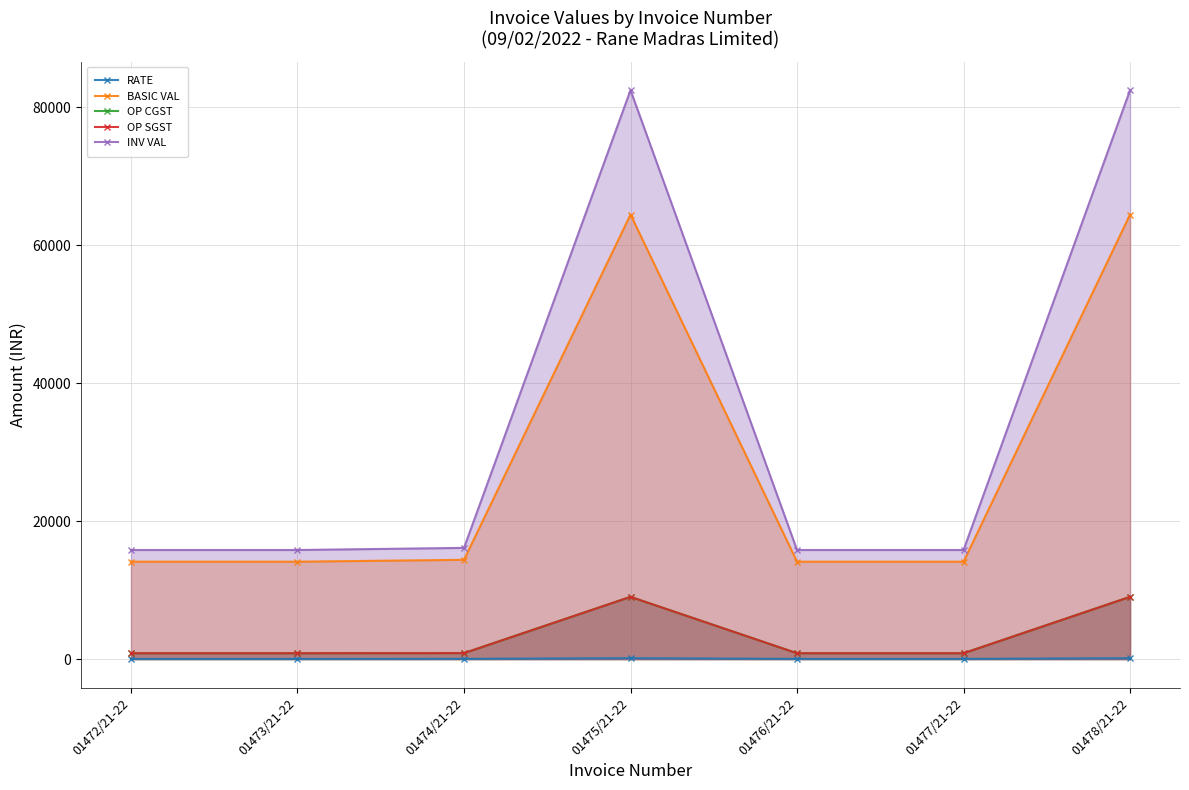

What position from the right is 01474/21-22?

5